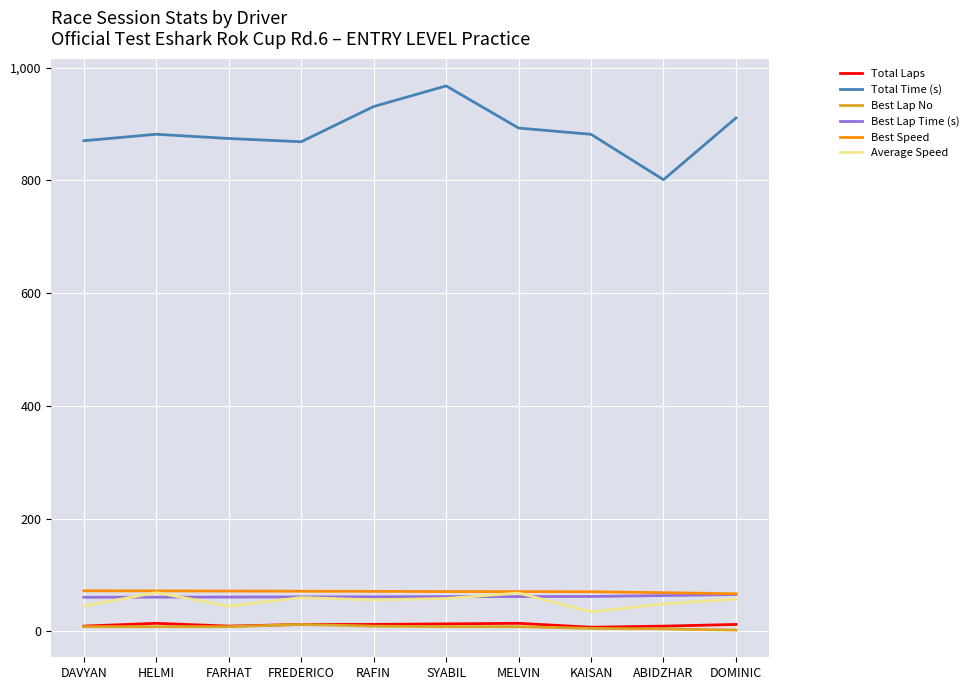

What is the maximum value shown in the chart?

967.9